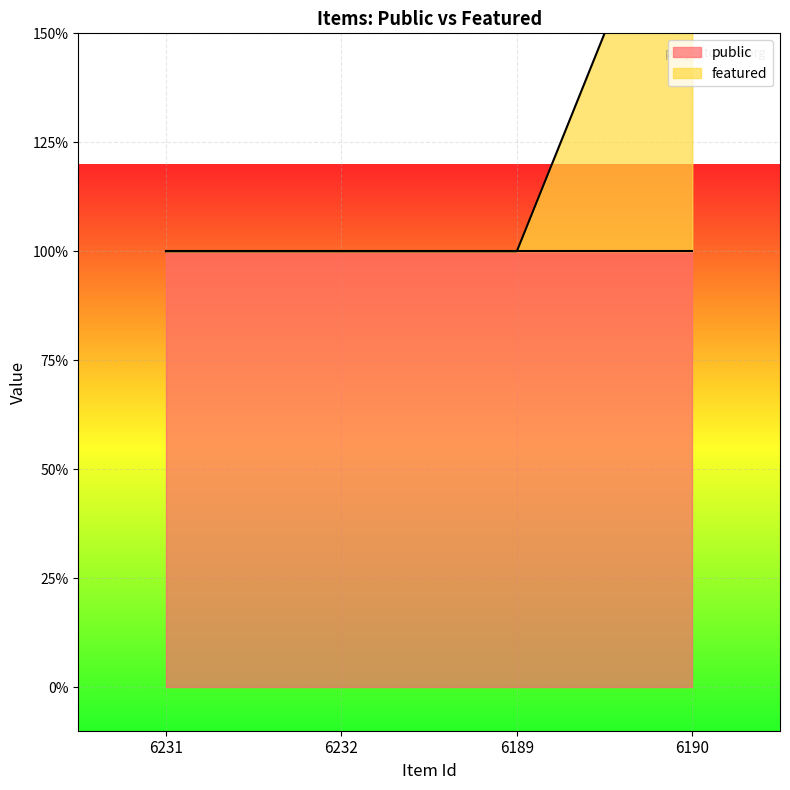

List the labels in order of value, smallest first.

6231, 6232, 6189, 6190